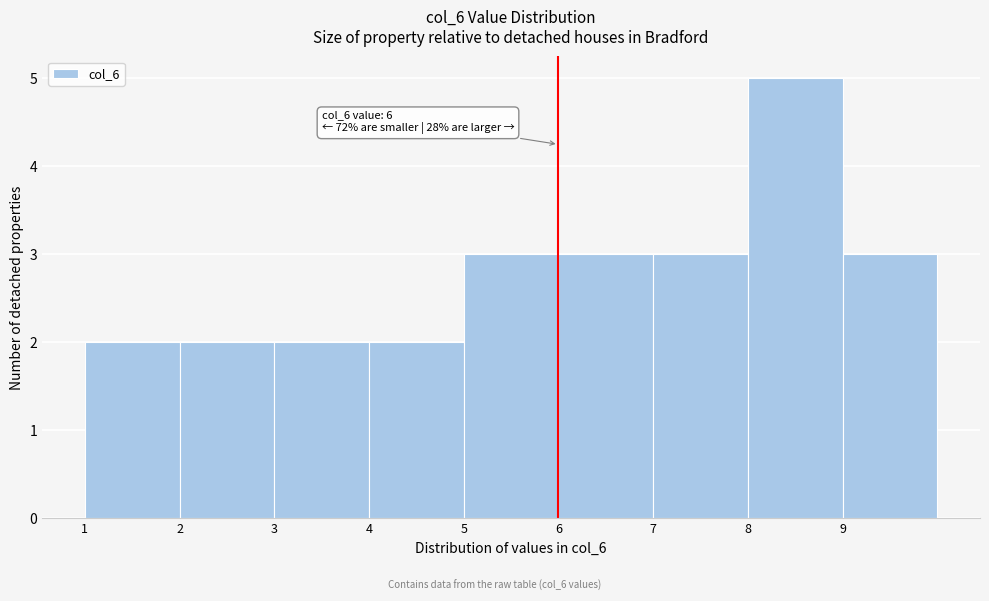

Over which range of the x-axis is the bar tallest?

8 to 9